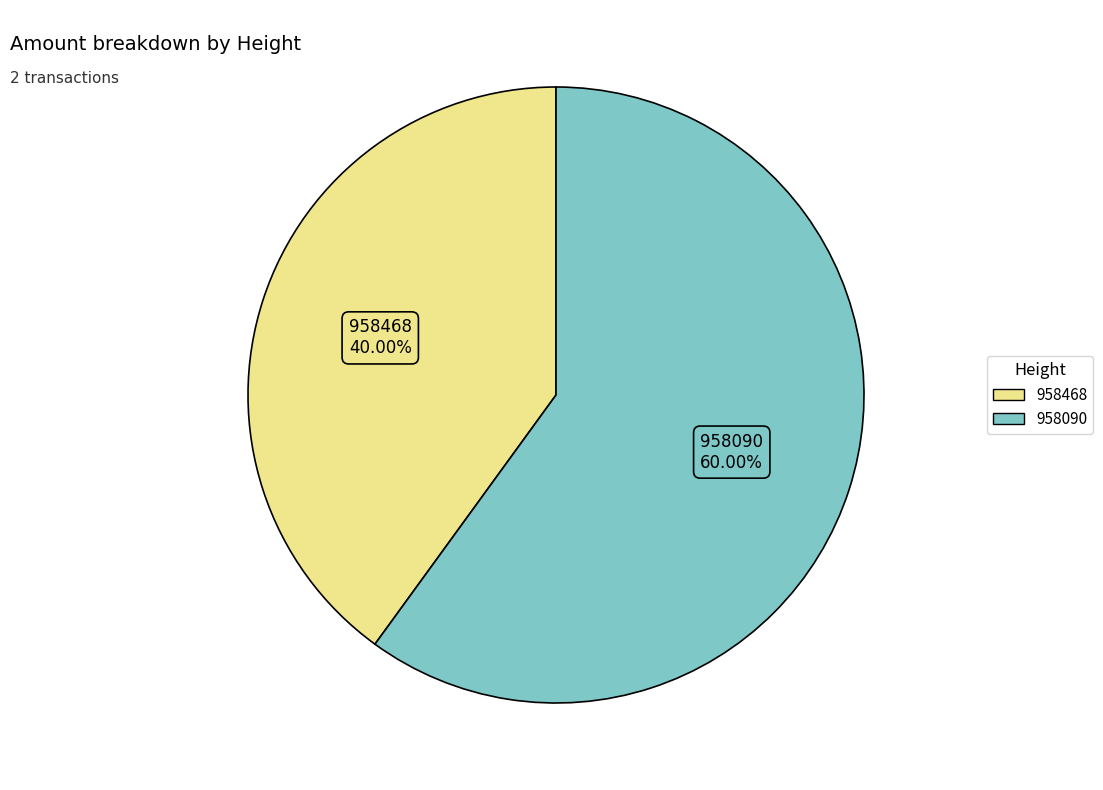

Is the sum of 958468 and 958090 greater than half?

Yes